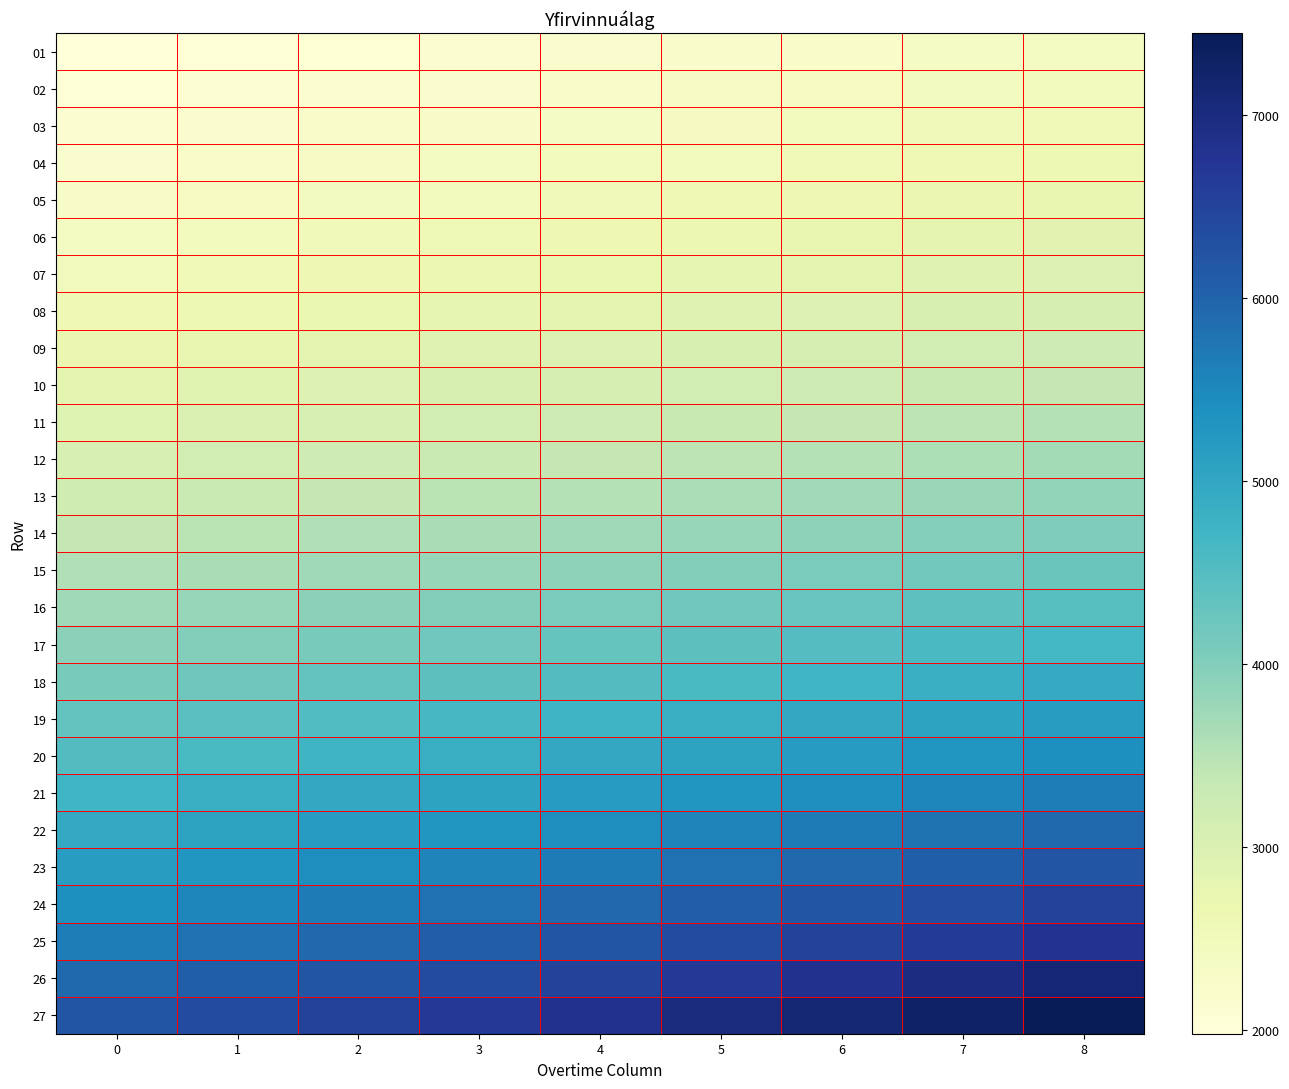

Count the number of categories in the chart.

9